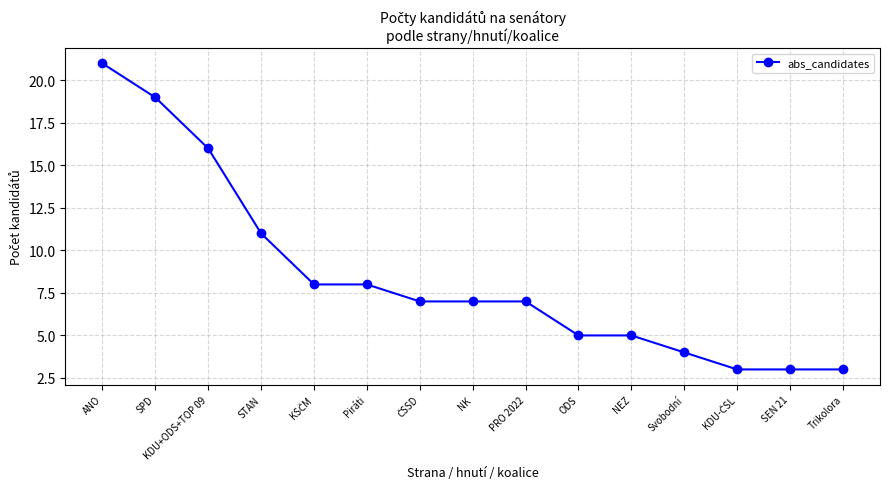

What is the minimum value shown in the chart?

3